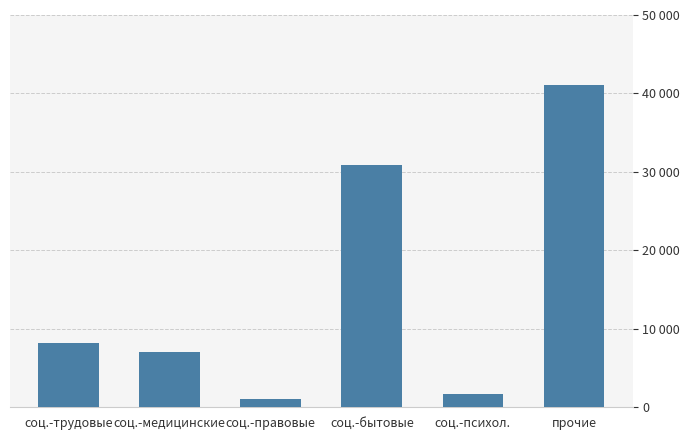

Rank the categories by value from lowest to highest.

соц.-правовые, соц.-психол., соц.-медицинские, соц.-трудовые, соц.-бытовые, прочие